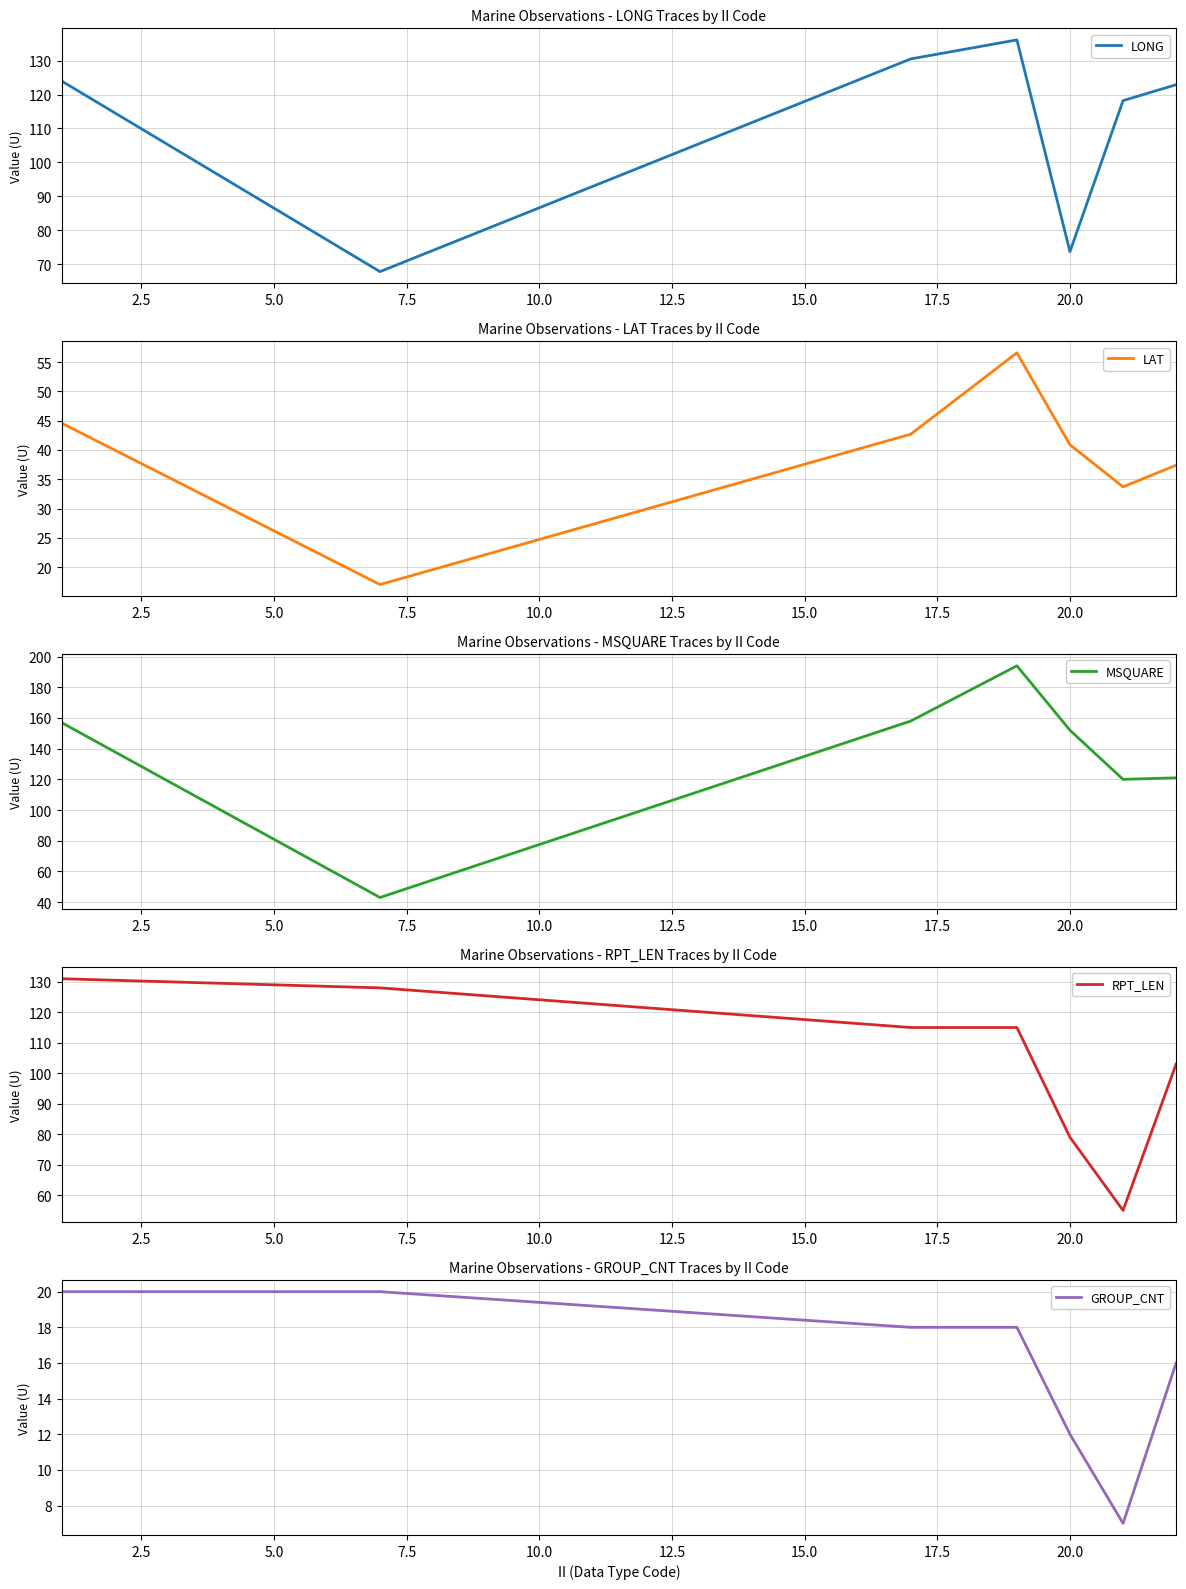

True or false: LAT and GROUP_CNT cross at least once.

True